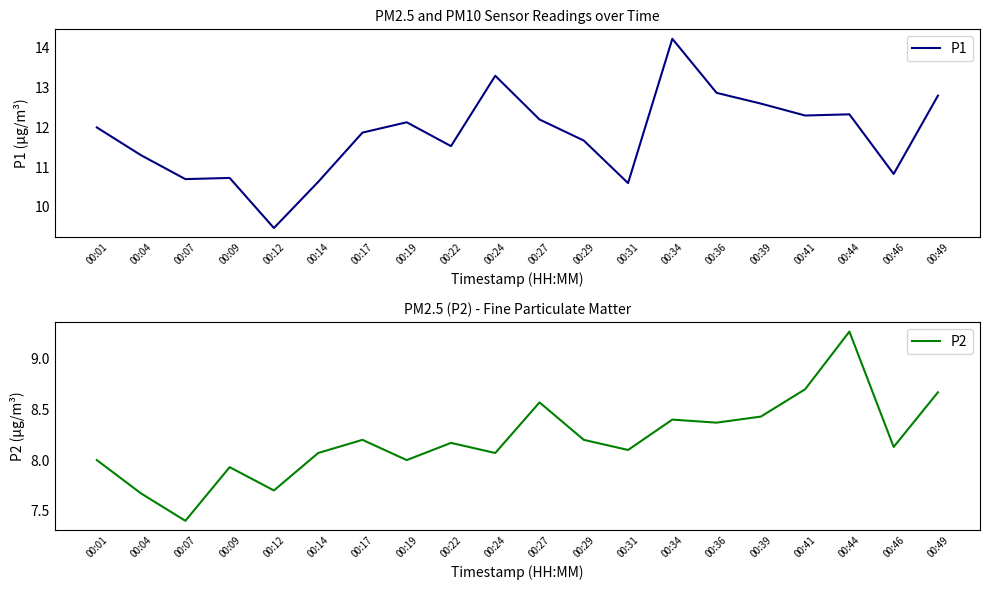

What is the difference between the maximum and second lowest values in the P1 series?

3.6